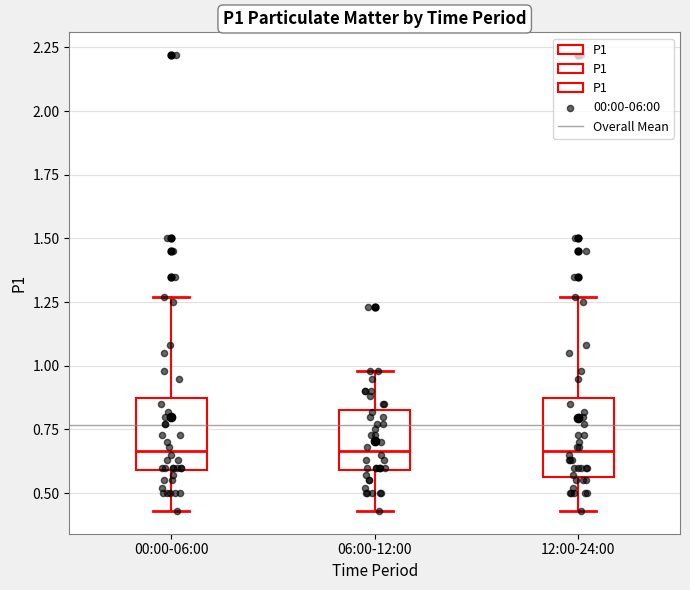

Where does the upper whisker of the box for 06:00-12:00 end on the y-axis? The values are not printed on the chart, so give them approximately, as read against the axis.

1.00